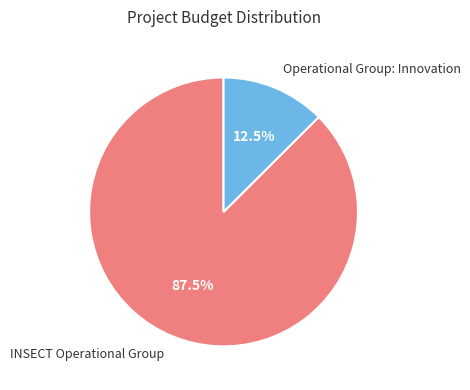

Between Operational Group: Innovation and INSECT Operational Group, which is larger?

INSECT Operational Group